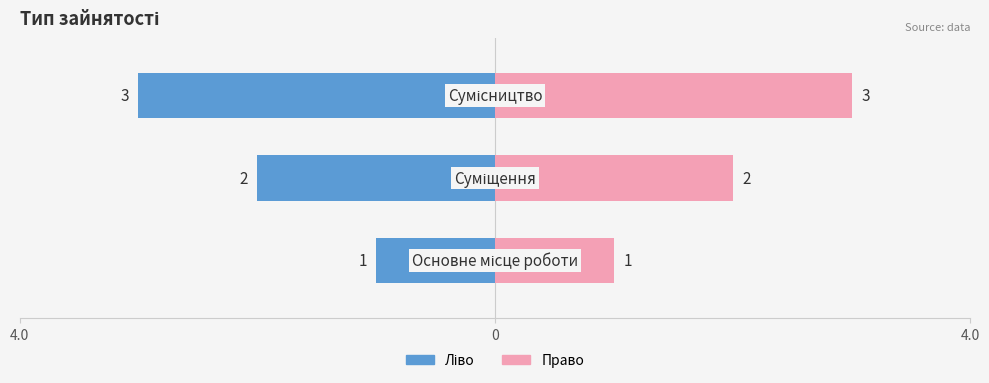

Does the chart contain stacked bars?

No